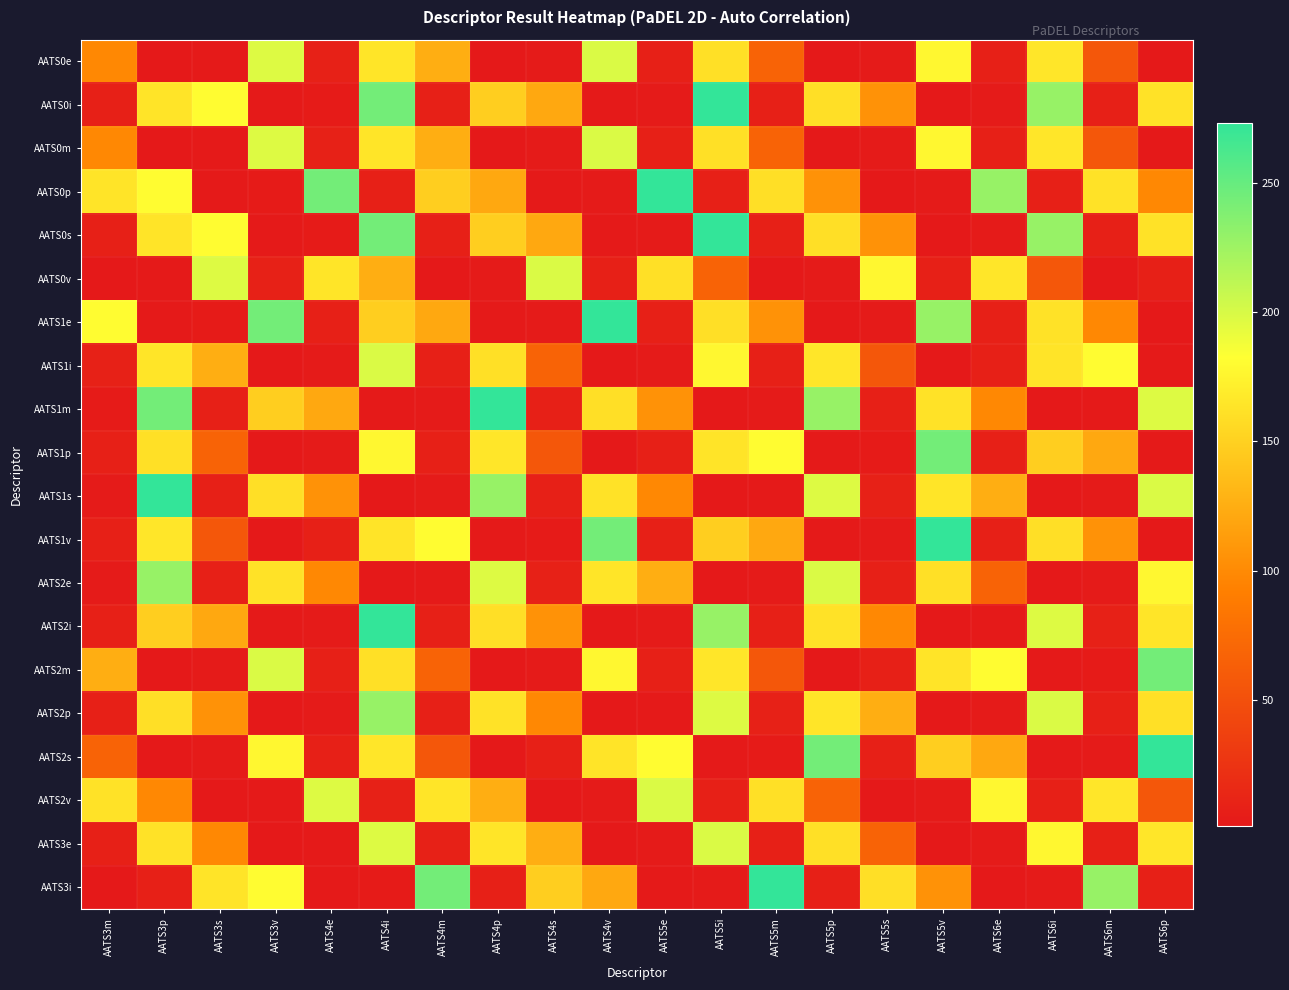

Which has a higher value, AATS4i or AATS4s?

AATS4i